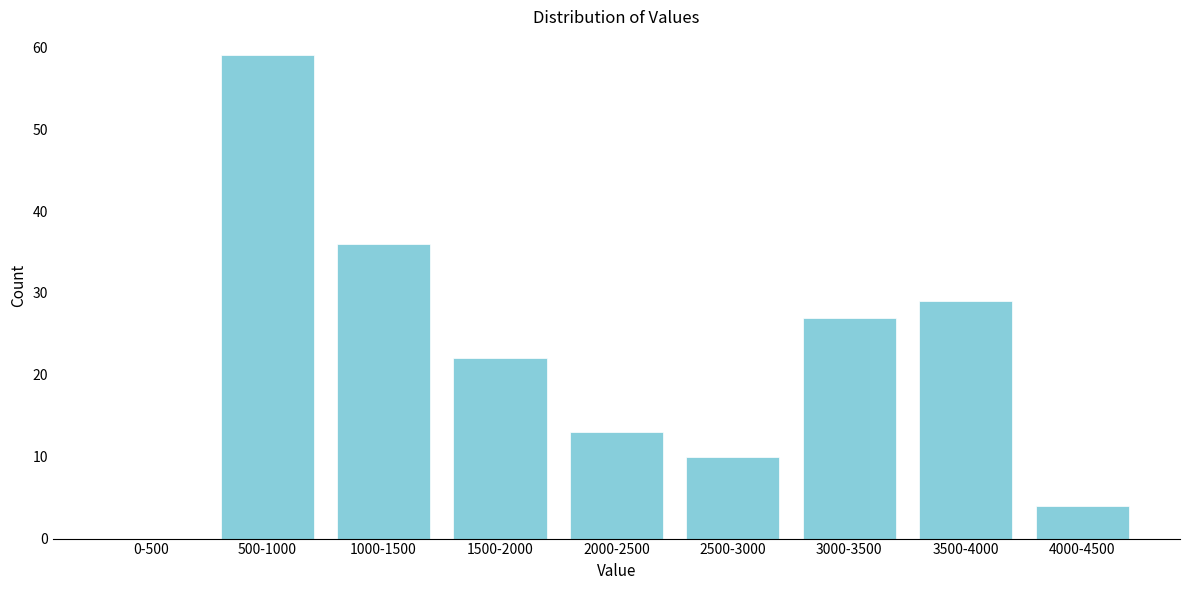

Reading left to right, list all the values displayed in this chart.

0-500=0	500-1000=59	1000-1500=36	1500-2000=22	2000-2500=13	2500-3000=10	3000-3500=27	3500-4000=29	4000-4500=4